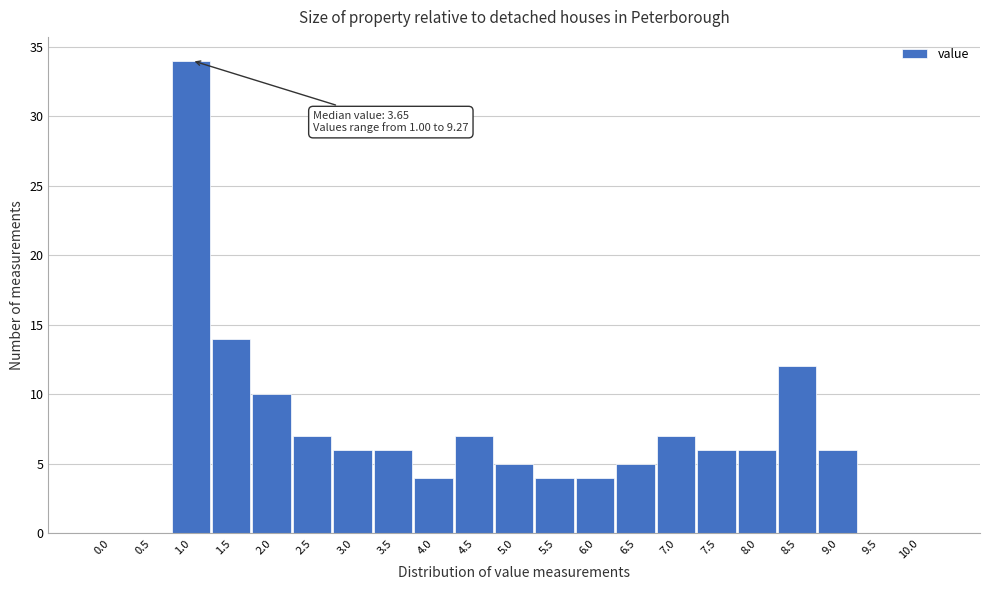

Reading left to right, what are all the values shown in this chart?

0.0=0	0.5=0	1.0=34	1.5=14	2.0=10	2.5=7	3.0=6	3.5=6	4.0=4	4.5=7	5.0=5	5.5=4	6.0=4	6.5=5	7.0=7	7.5=6	8.0=6	8.5=12	9.0=6	9.5=0	10.0=0